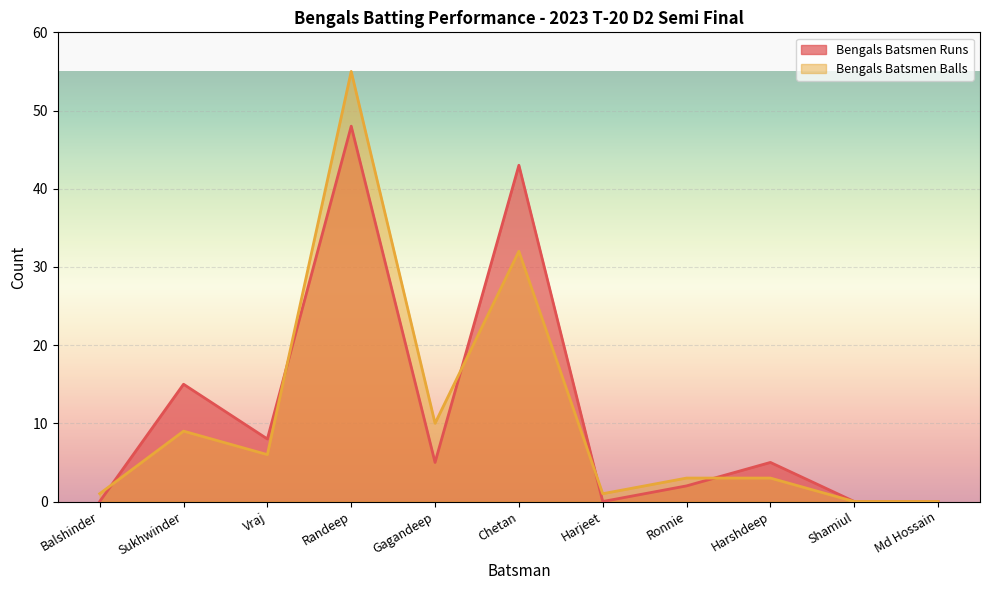

Reading right to left, list all the values displayed in this chart.

Bengals Batsmen Runs: Md Hossain=0	Shamiul=0	Harshdeep=5	Ronnie=2	Harjeet=0	Chetan=43	Gagandeep=5	Randeep=48	Vraj=8	Sukhwinder=15	Balshinder=0
Bengals Batsmen Balls: Md Hossain=0	Shamiul=0	Harshdeep=3	Ronnie=3	Harjeet=1	Chetan=32	Gagandeep=10	Randeep=55	Vraj=6	Sukhwinder=9	Balshinder=1